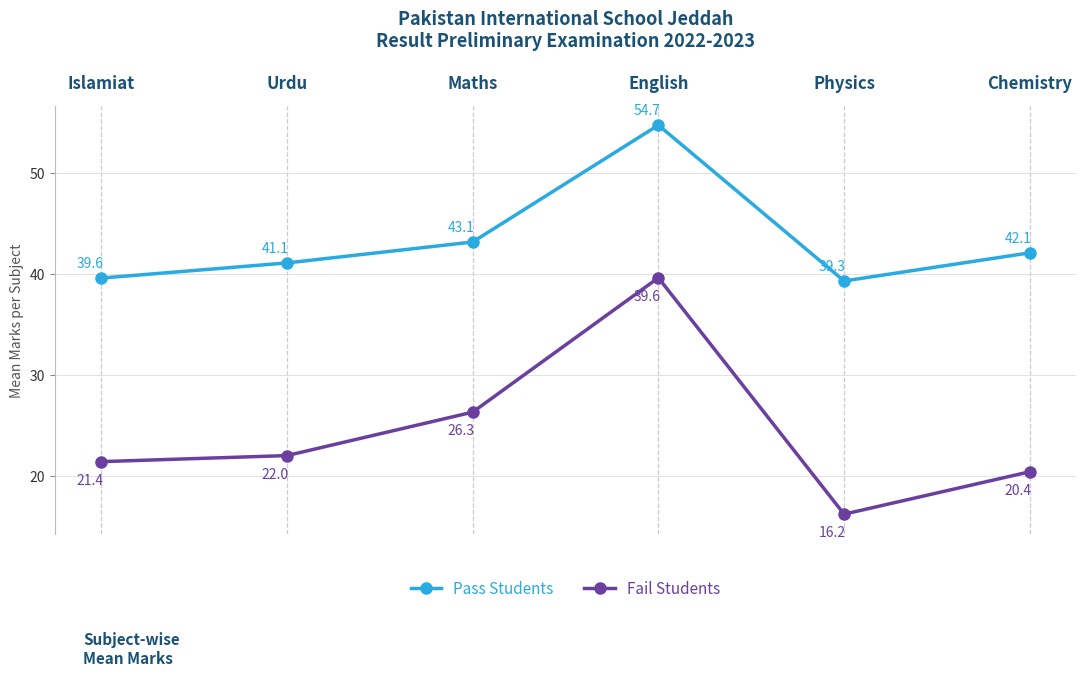

What position from the right is Maths?

4